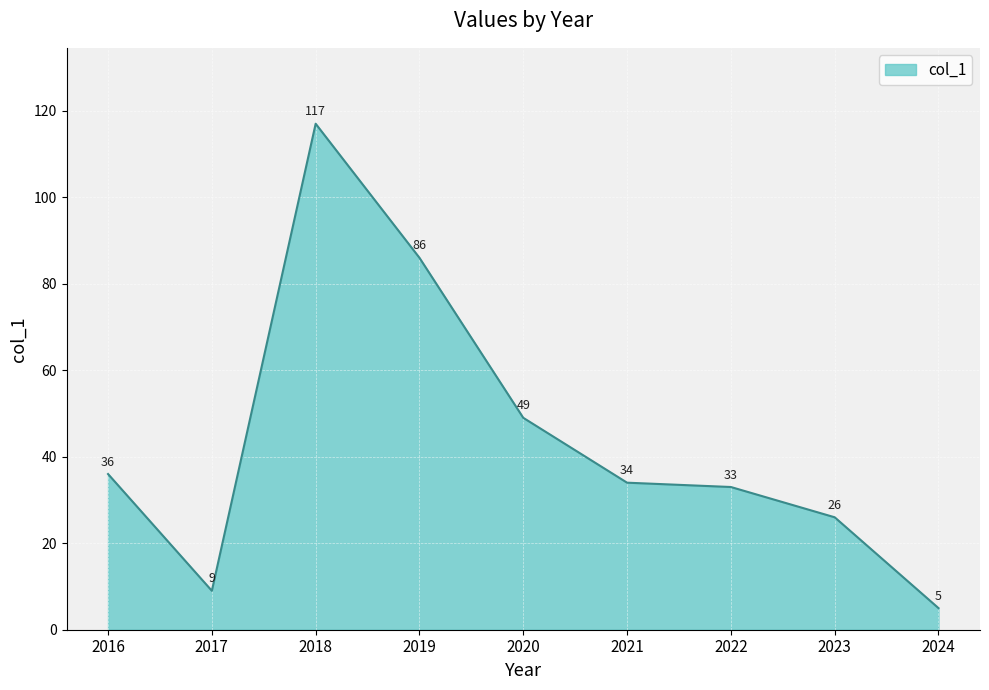

At which category does the data reach its first local peak?

2018